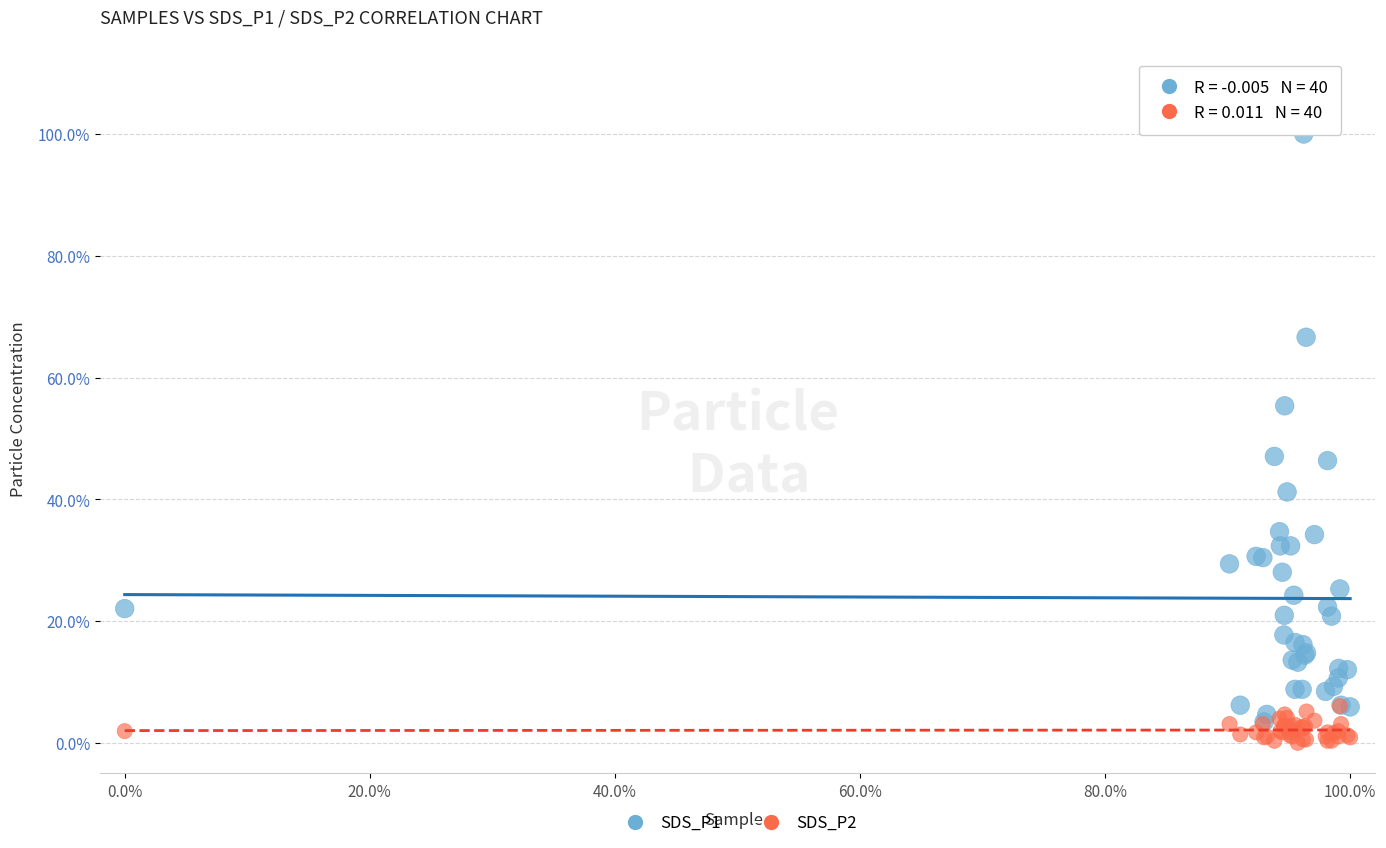

What are all the series names shown in the legend?

SDS_P1, SDS_P2